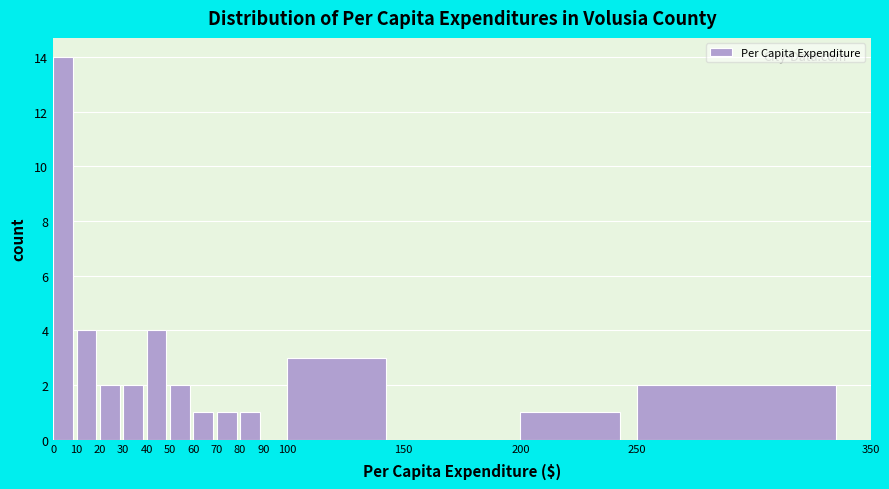

Reading left to right, list every bar in this chart as the range it spans on the x-axis followed by its height. The values are not printed on the chart, so give them approximately, as read against the axis.

0 to 10: 14
10 to 20: 4
20 to 30: 2
30 to 40: 2
40 to 50: 4
50 to 60: 2
60 to 70: 1
70 to 80: 1
80 to 90: 1
90 to 100: 0
100 to 150: 3
150 to 200: 0
200 to 250: 1
250 to 350: 2